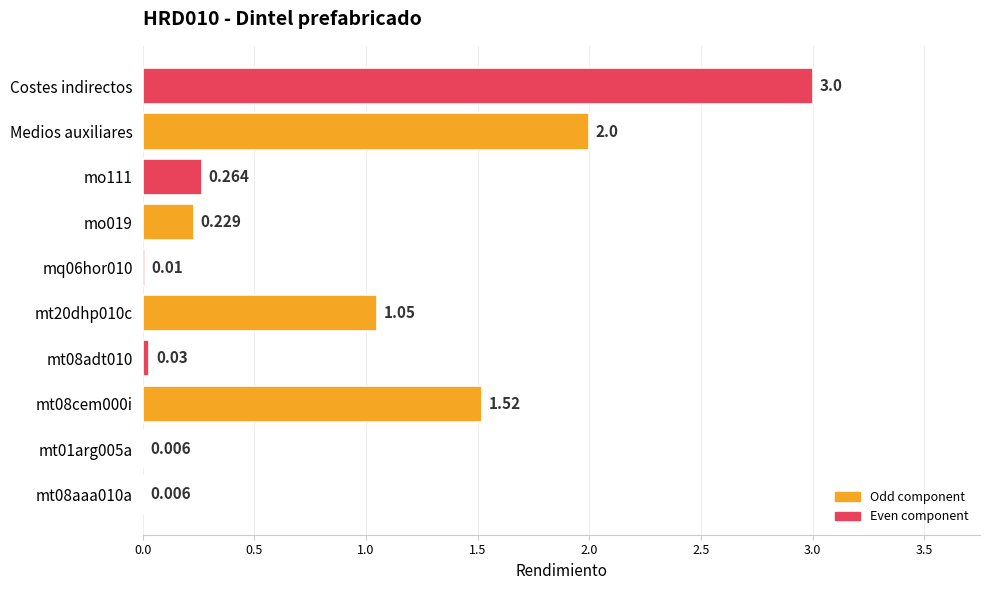

Which category has the highest value across all series?

Costes indirectos